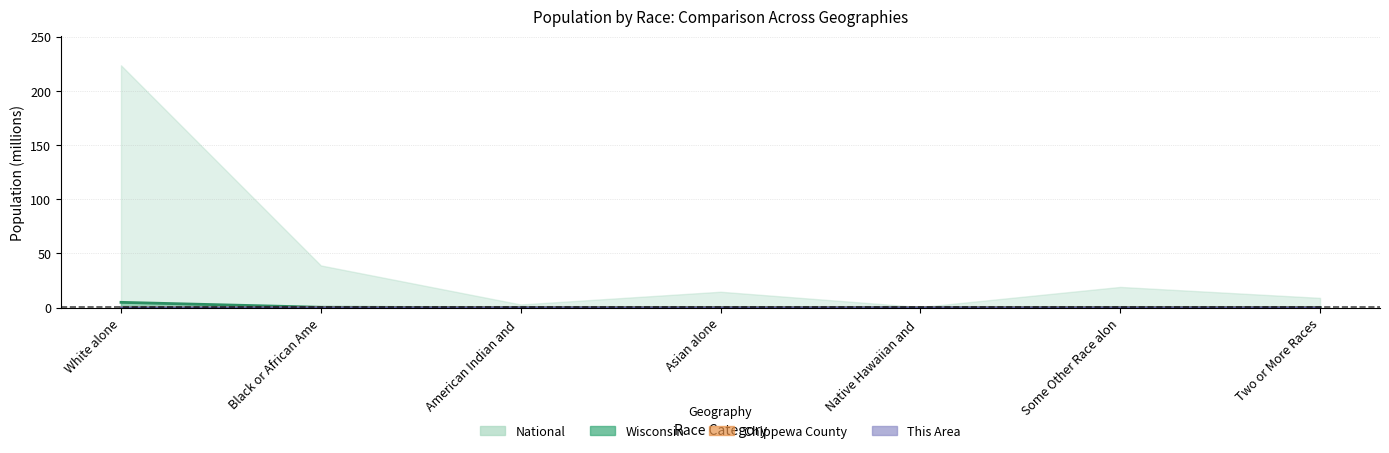

Where is the first local maximum for This Area?

Asian alone